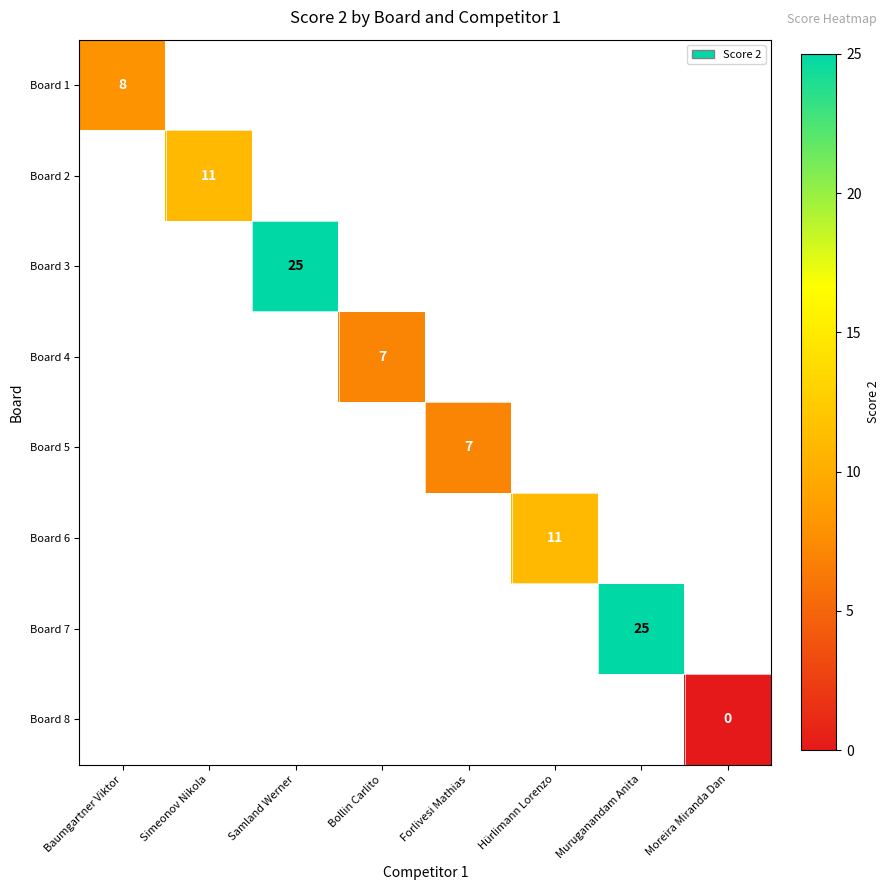

At how many categories does at least one series exceed 23?

2